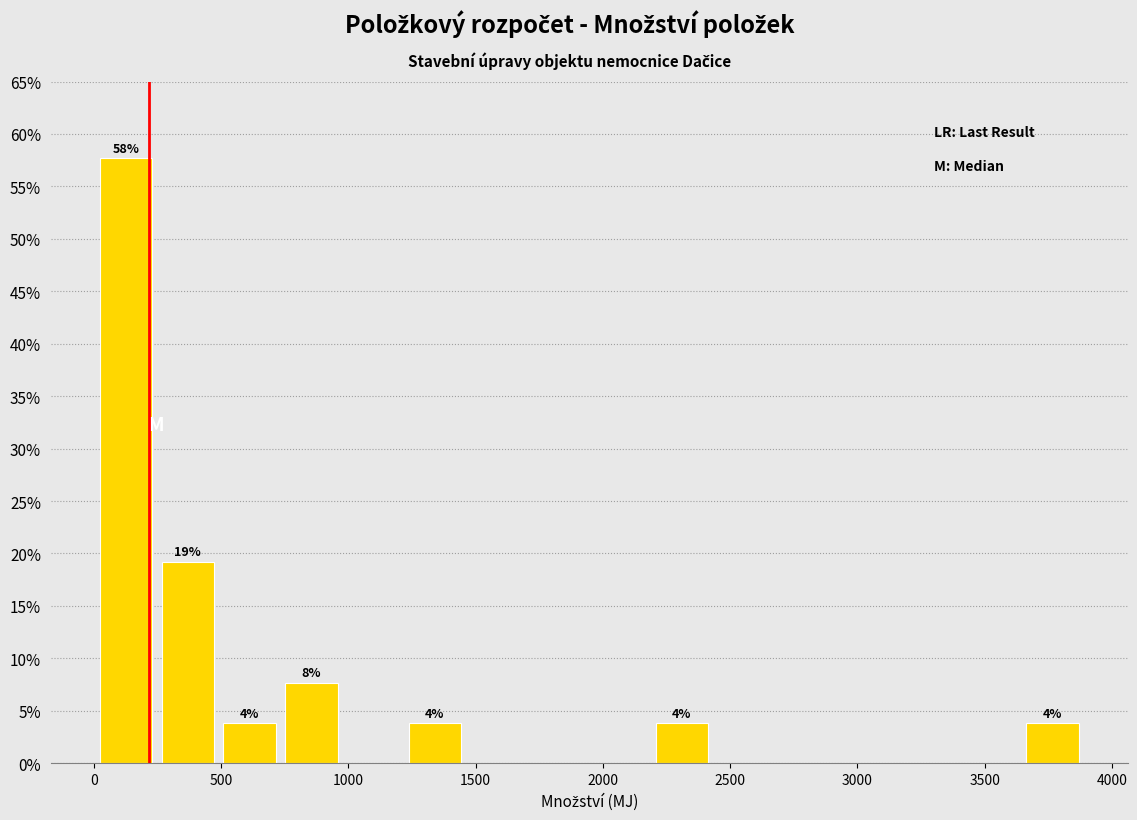

Which range on the x-axis has the tallest bar?

0 to 250